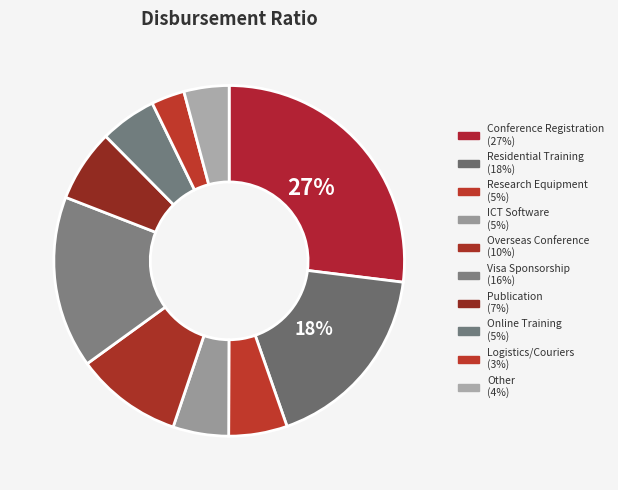

How many segments does this pie chart have?

10